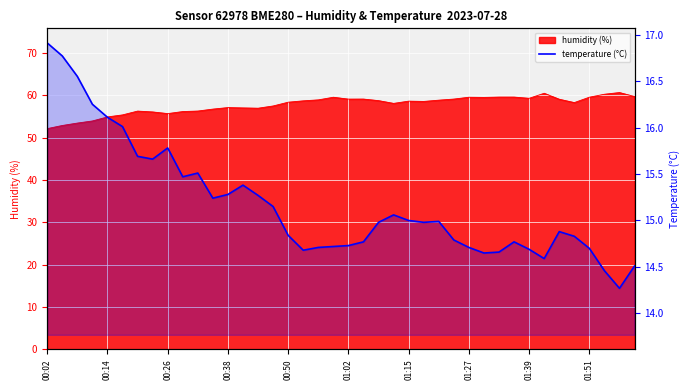

What is the greatest value displayed?

16.9